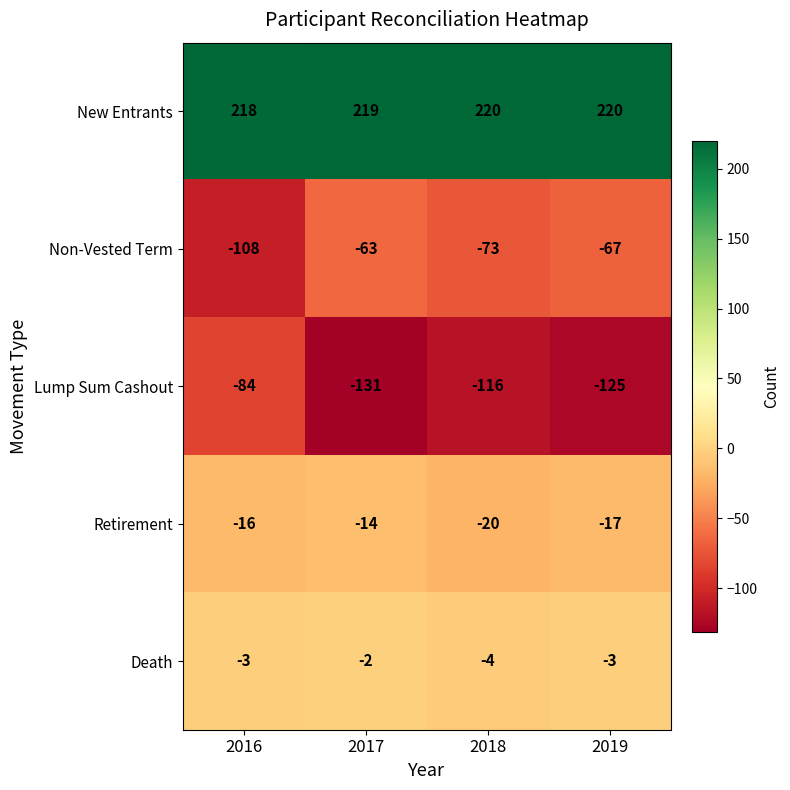

What is the minimum value shown in the chart?

-131